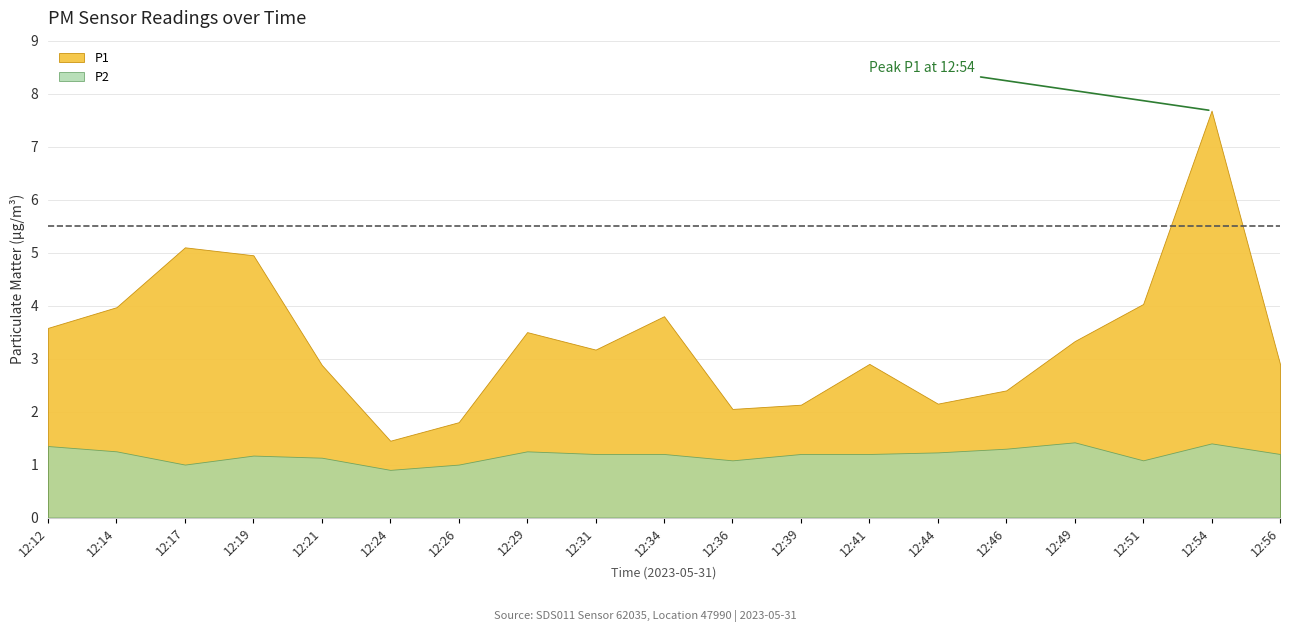

How many interior local peaks does the P2 series have?

4